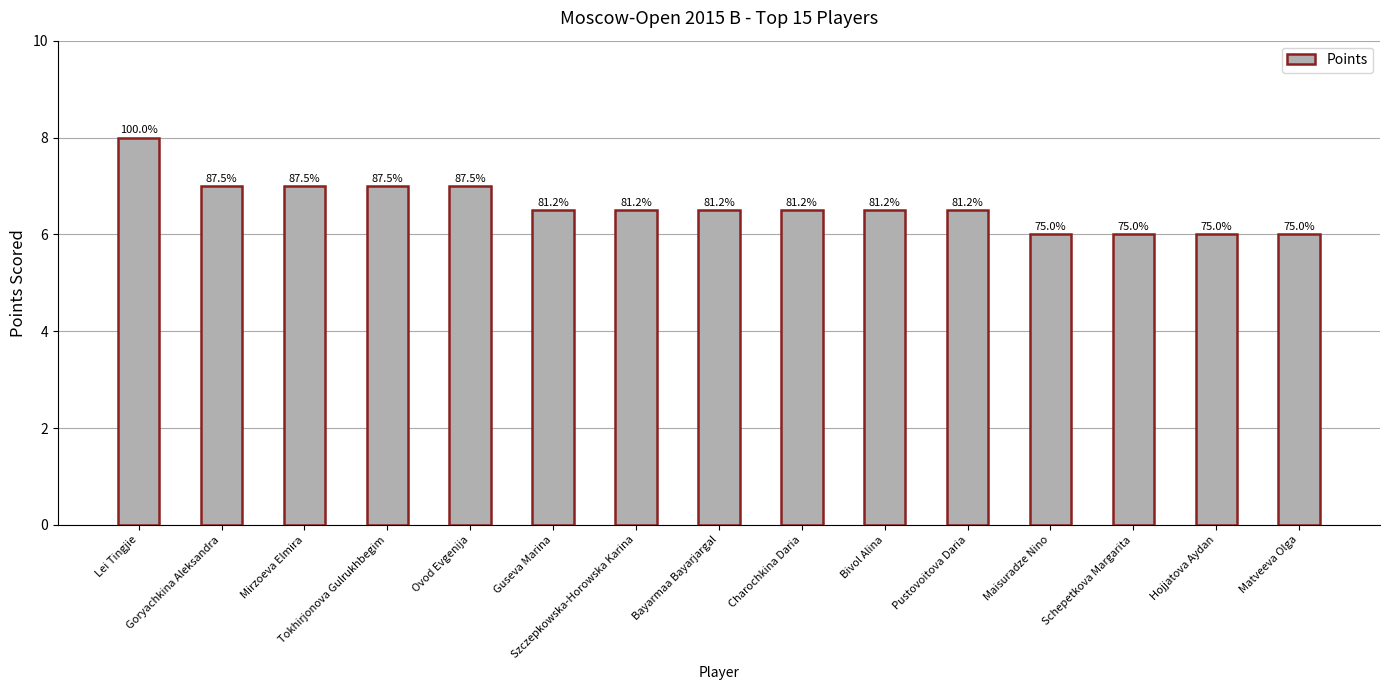

Does the chart contain any negative values?

No